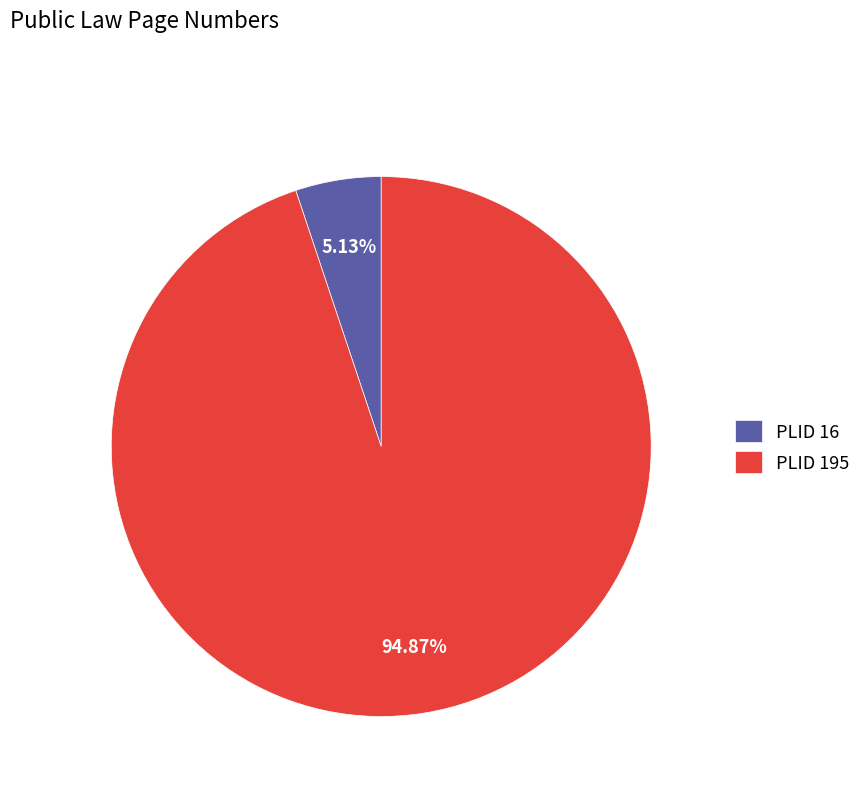

Is the sum of PLID 16 and PLID 195 greater than half?

Yes